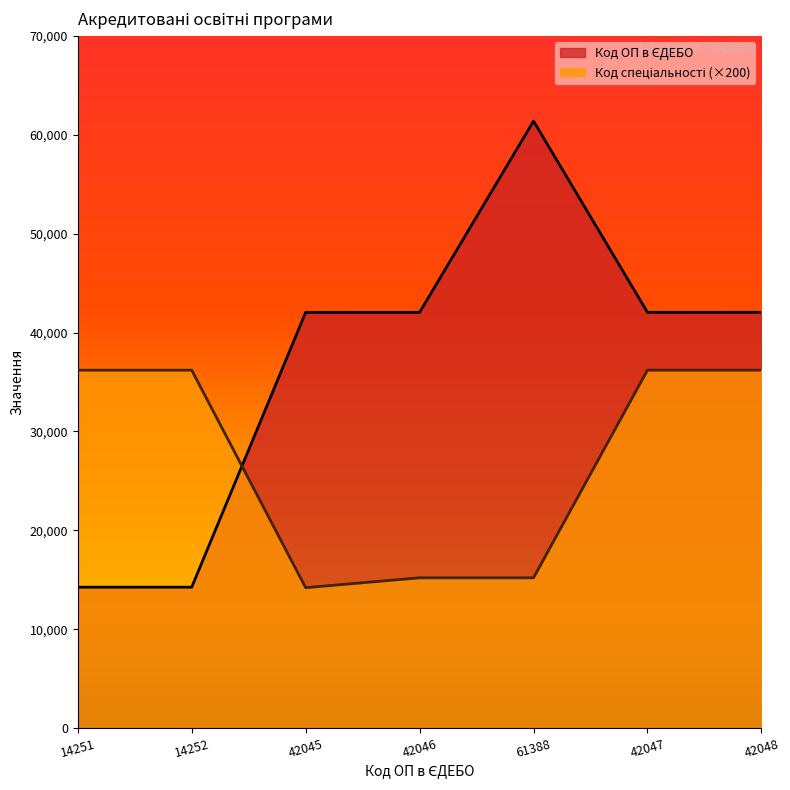

What is the label of the 2nd point from the left?

14252